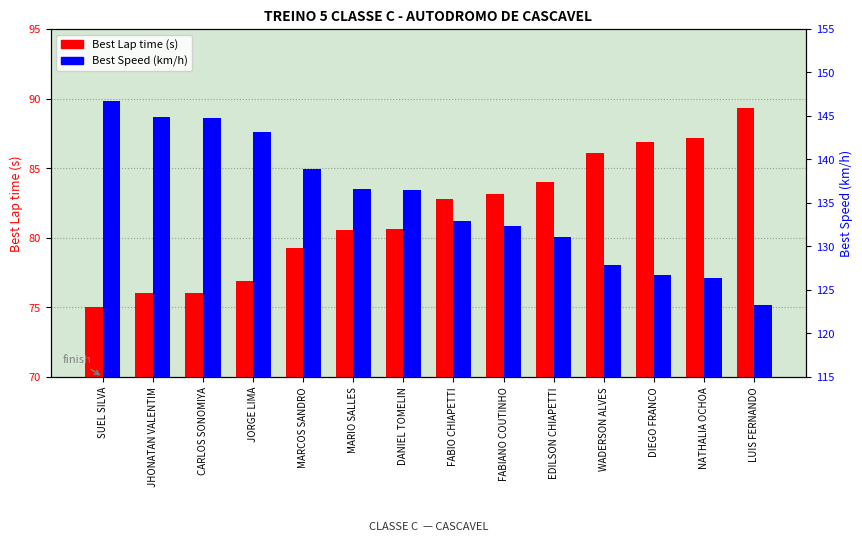

Does the chart contain any negative values?

No